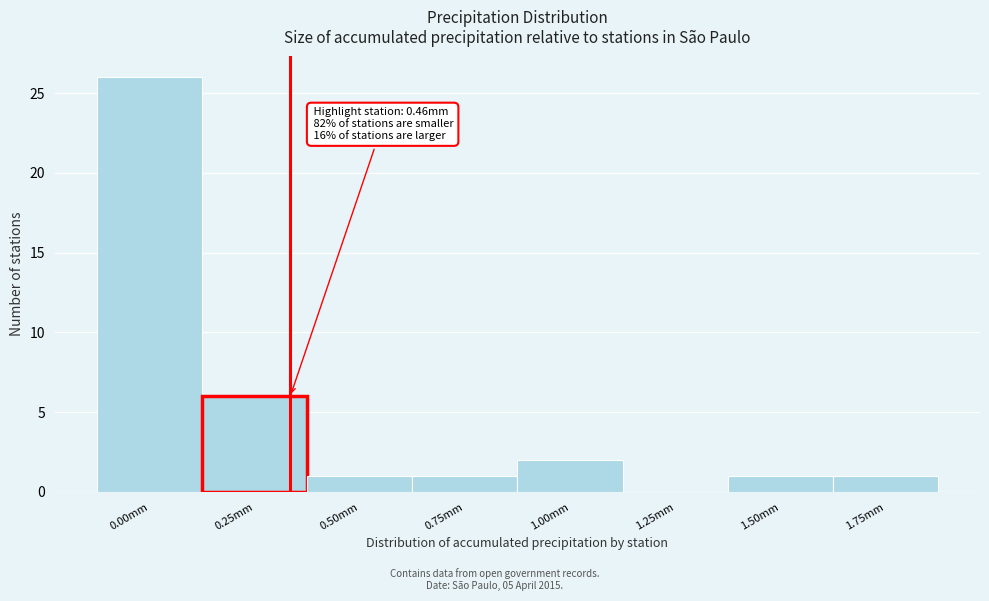

Reading left to right, extract all data points from this chart.

0.00mm=26	0.25mm=6	0.50mm=1	0.75mm=1	1.00mm=2	1.25mm=0	1.50mm=1	1.75mm=1